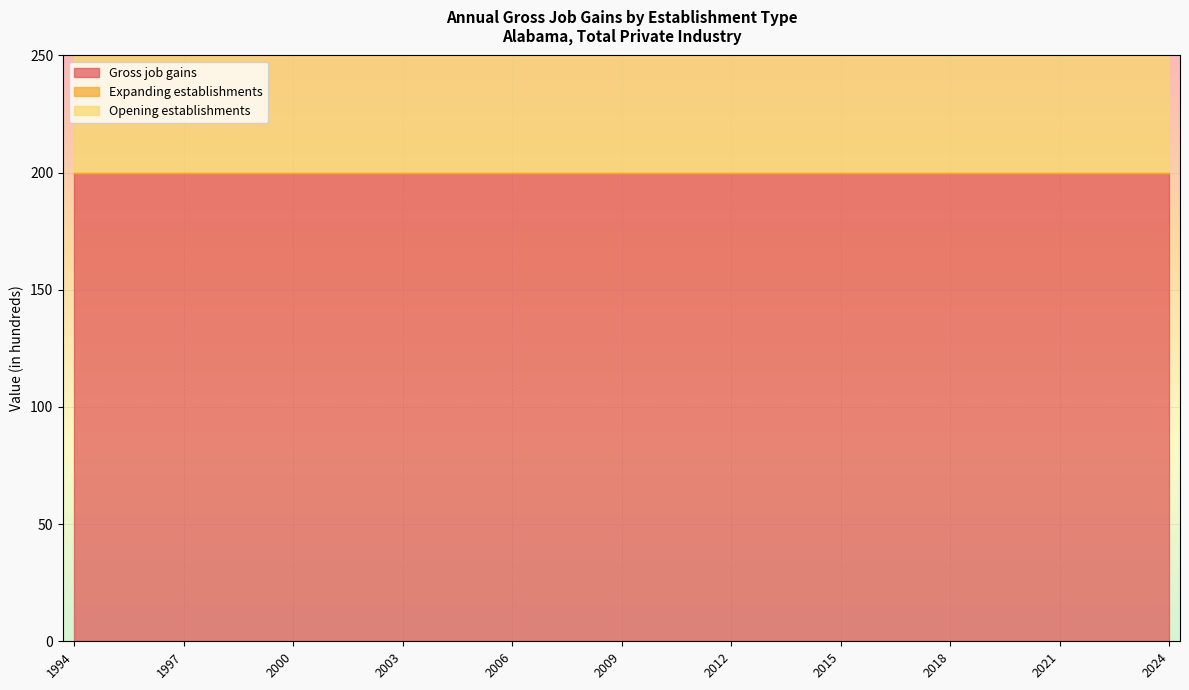

Between 2024 and 2015, which is larger?

2024